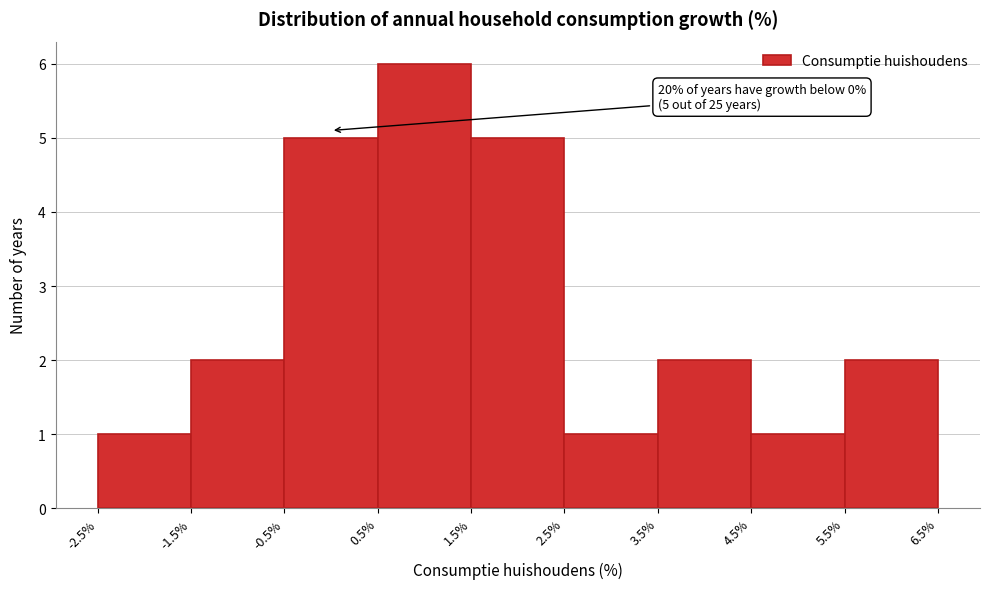

Over which range of the x-axis is the bar tallest?

0.5% to 1.5%